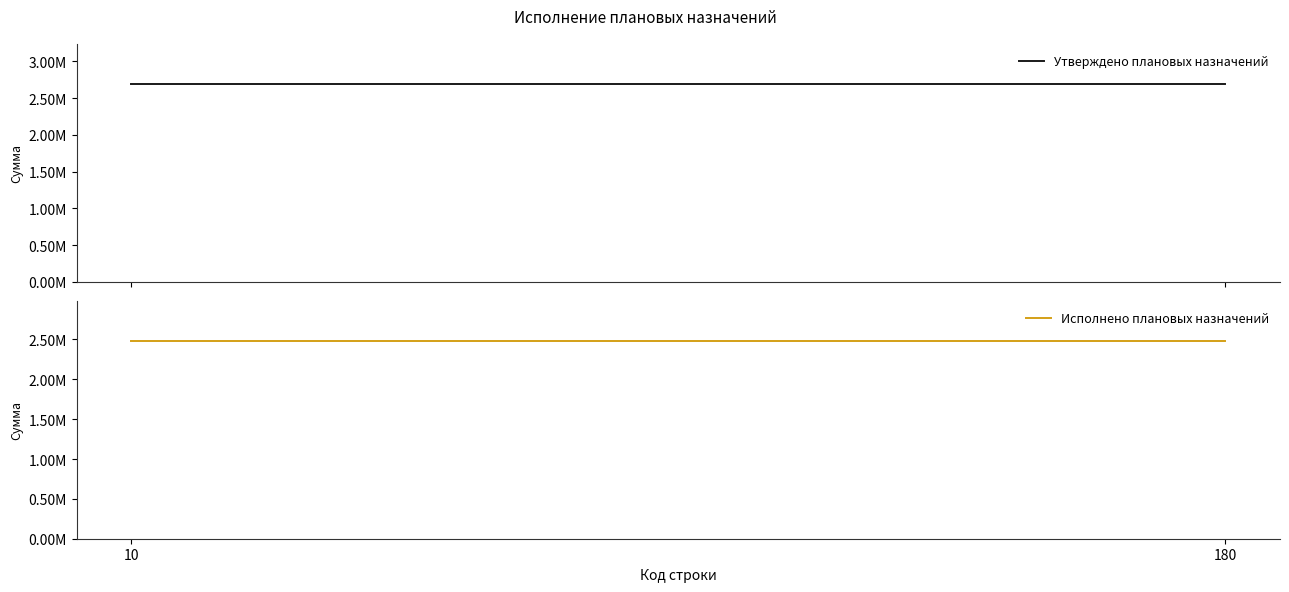

Which series changed the most between 10 and 180?

Утверждено плановых назначений